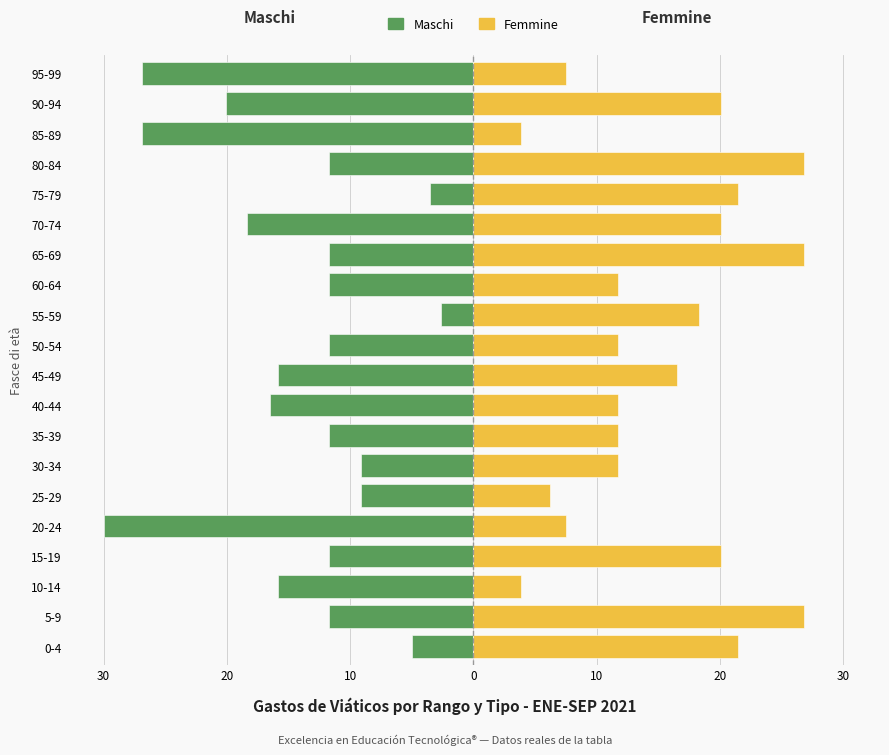

At how many categories does at least one series exceed -5?

20